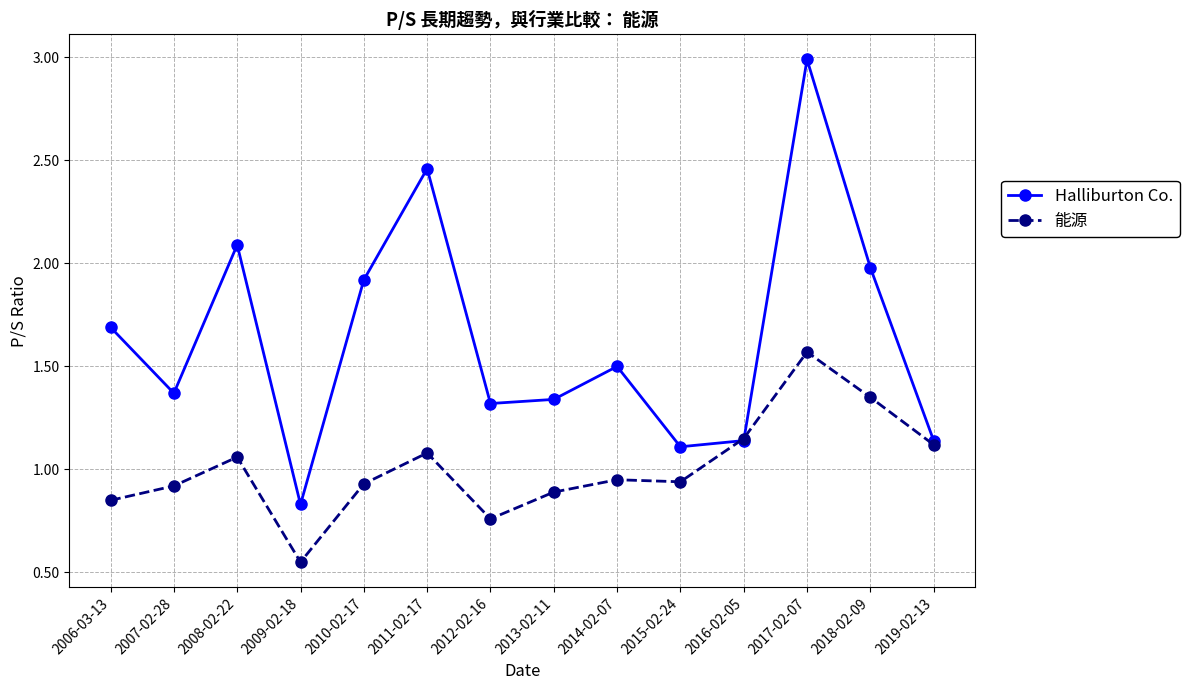

Which series has the largest range (max minus min)?

Halliburton Co.